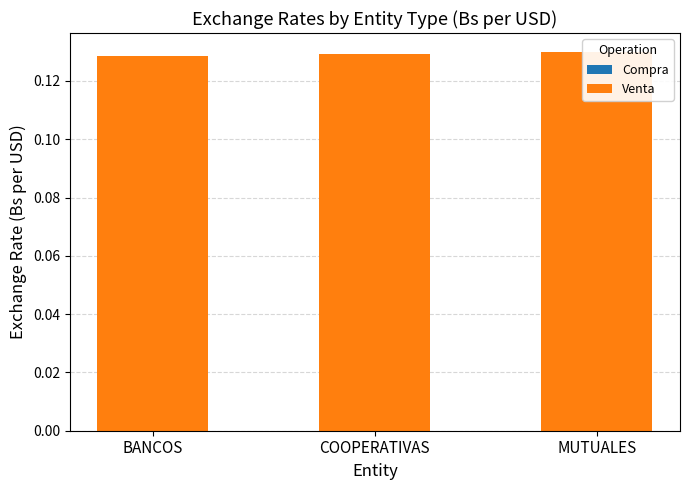

How many bars are there in each group?

2